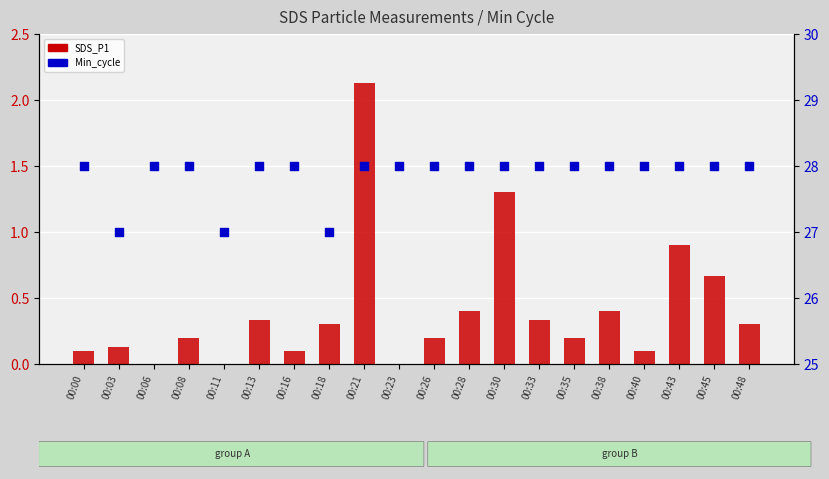

Is the value of SDS_P1 (count) at 00:33 greater than the value of Min_cycle (percentile) at 00:38?

No